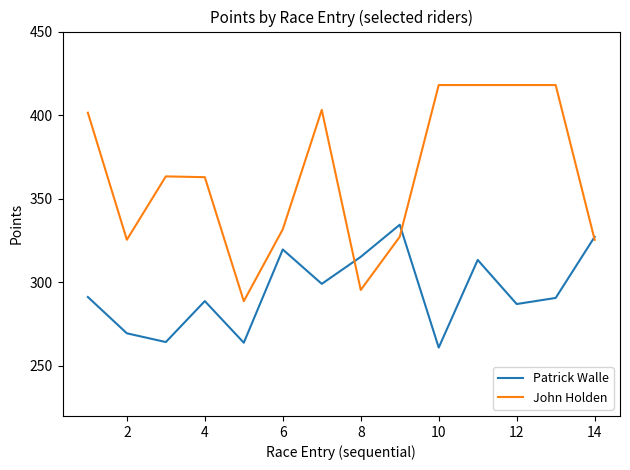

What is the difference between the second highest and minimum values in the Patrick Walle series?

66.3